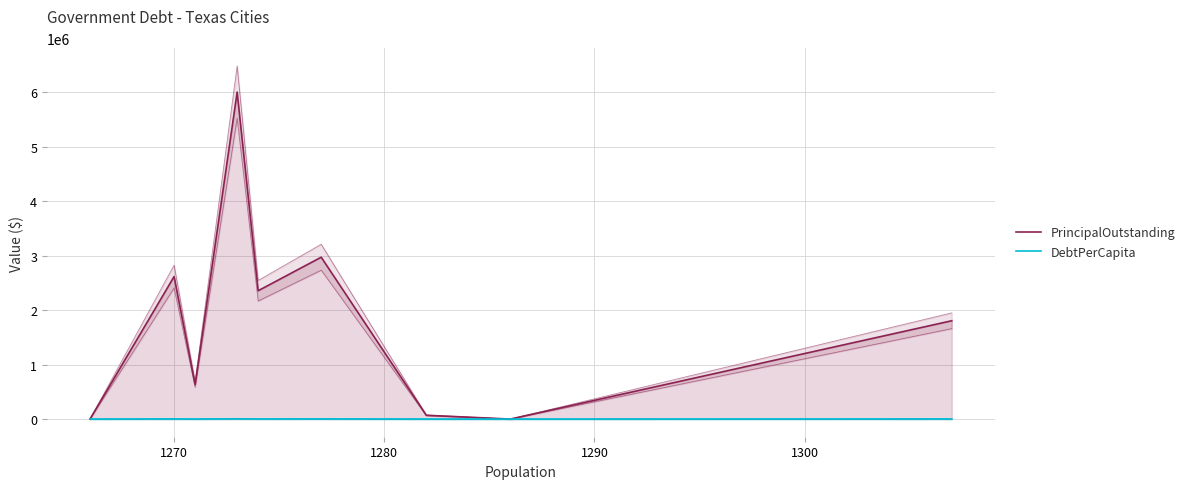

What is the average value of the DebtPerCapita series?

1431.1